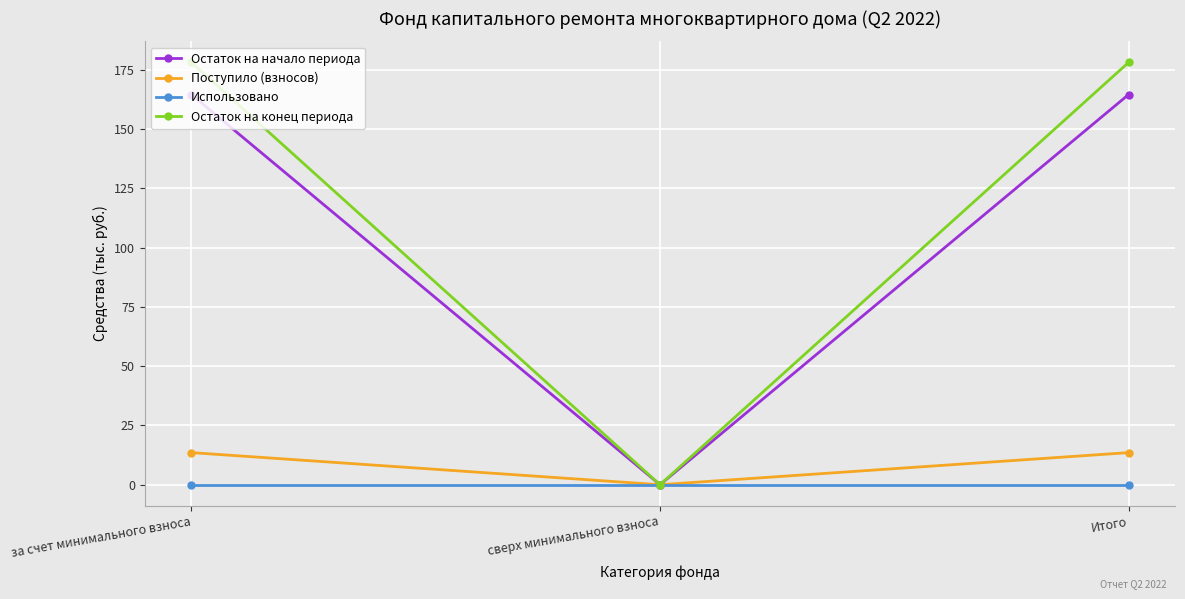

What is the average value of the Остаток на конец периода series?

118.8